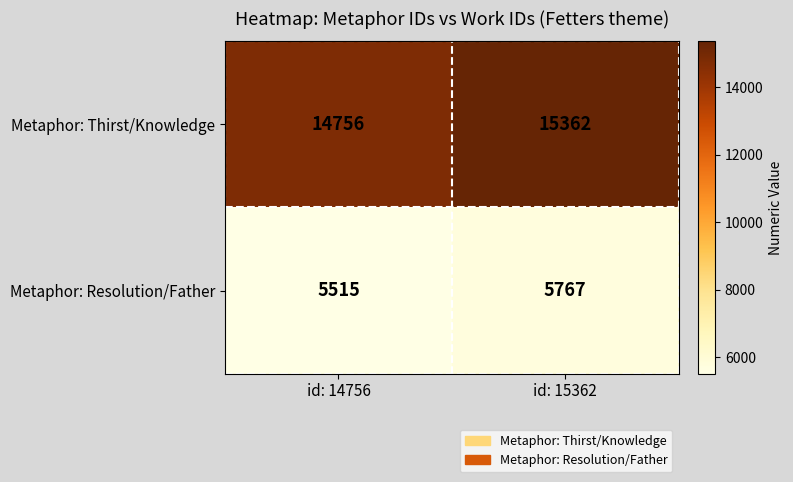

True or false: Metaphor: Resolution/Father has a value of 8653 at id: 14756.

False